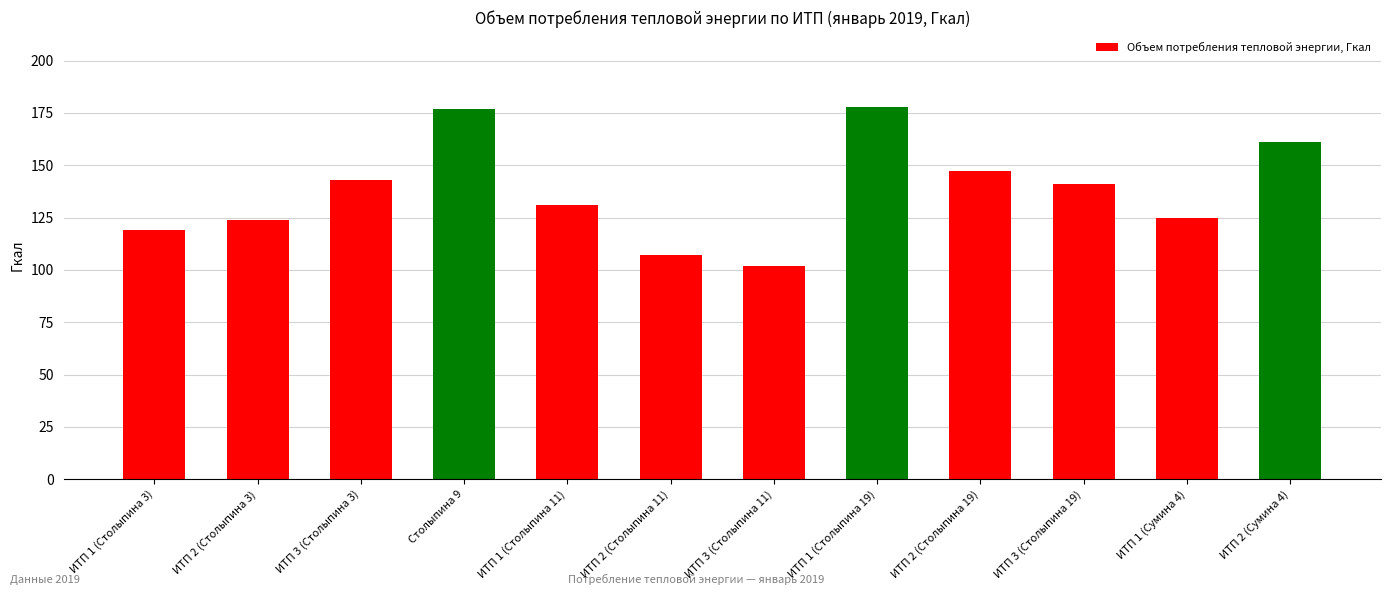

Reading right to left, transcribe all the data shown in this chart.

161	125	141	147	178	102	107	131	177	143	124	119